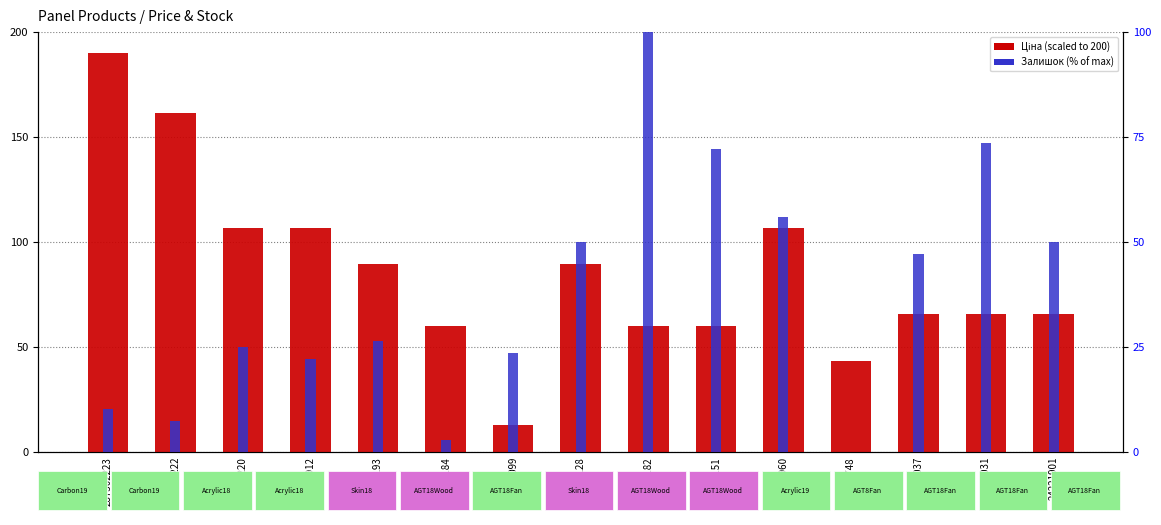

What is the spread (max minus min) of values at 285112220?

81.5